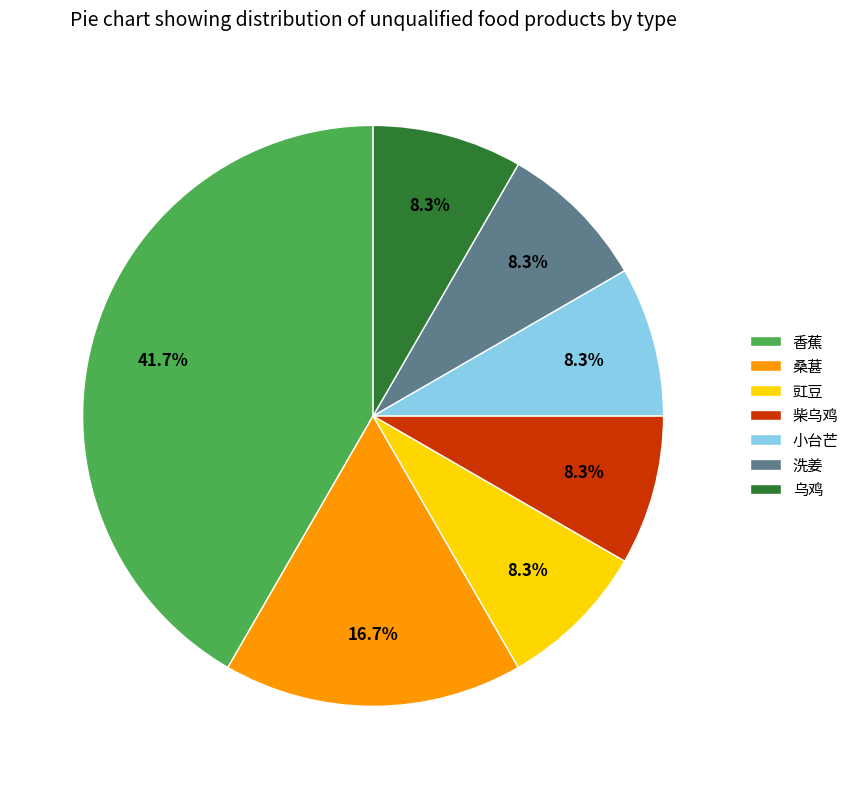

Is it true that 乌鸡 is 8% of the pie?

True